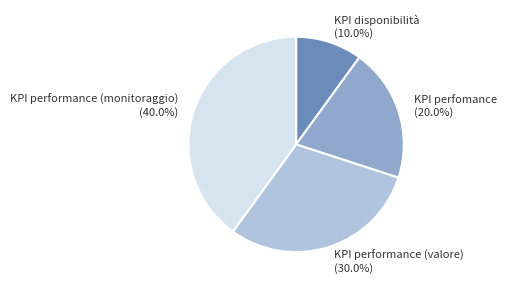

What is the total percentage of KPI performance (monitoraggio) and KPI perfomance?

60.0%